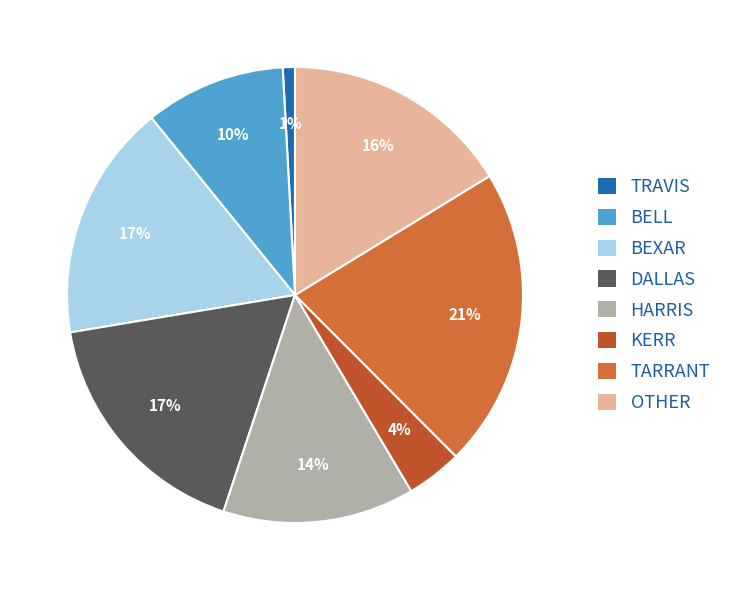

Count the number of slices in the pie.

8